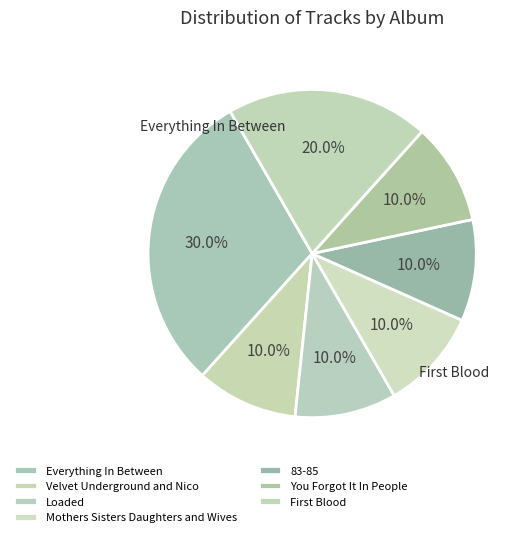

How many segments does this pie chart have?

7